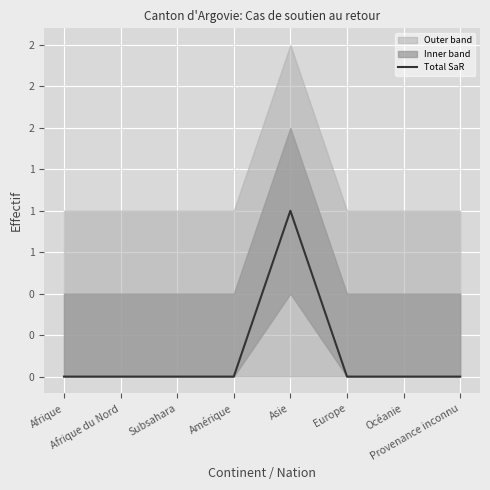

Reading left to right, transcribe all the data shown in this chart.

0	0	0	0	1	0	0	0